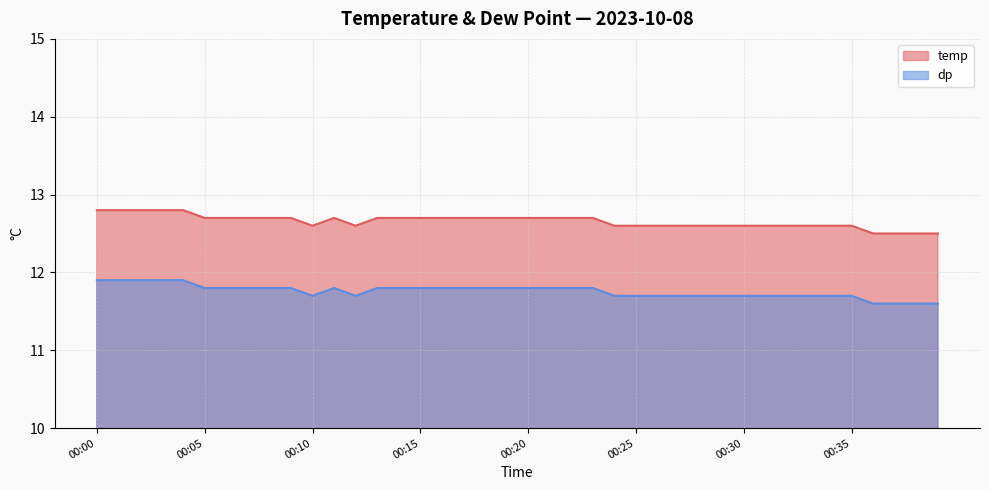

Reading left to right, list all the values displayed in this chart.

temp: 00:00=12.8	00:01=12.8	00:02=12.8	00:03=12.8	00:04=12.8	00:05=12.7	00:06=12.7	00:07=12.7	00:08=12.7	00:09=12.7	00:10=12.6	00:11=12.7	00:12=12.6	00:13=12.7	00:14=12.7	00:15=12.7	00:16=12.7	00:17=12.7	00:18=12.7	00:19=12.7	00:20=12.7	00:21=12.7	00:22=12.7	00:23=12.7	00:24=12.6	00:25=12.6	00:26=12.6	00:27=12.6	00:28=12.6	00:29=12.6	00:30=12.6	00:31=12.6	00:32=12.6	00:33=12.6	00:34=12.6	00:35=12.6	00:36=12.5	00:37=12.5	00:38=12.5	00:39=12.5
dp: 00:00=11.9	00:01=11.9	00:02=11.9	00:03=11.9	00:04=11.9	00:05=11.8	00:06=11.8	00:07=11.8	00:08=11.8	00:09=11.8	00:10=11.7	00:11=11.8	00:12=11.7	00:13=11.8	00:14=11.8	00:15=11.8	00:16=11.8	00:17=11.8	00:18=11.8	00:19=11.8	00:20=11.8	00:21=11.8	00:22=11.8	00:23=11.8	00:24=11.7	00:25=11.7	00:26=11.7	00:27=11.7	00:28=11.7	00:29=11.7	00:30=11.7	00:31=11.7	00:32=11.7	00:33=11.7	00:34=11.7	00:35=11.7	00:36=11.6	00:37=11.6	00:38=11.6	00:39=11.6